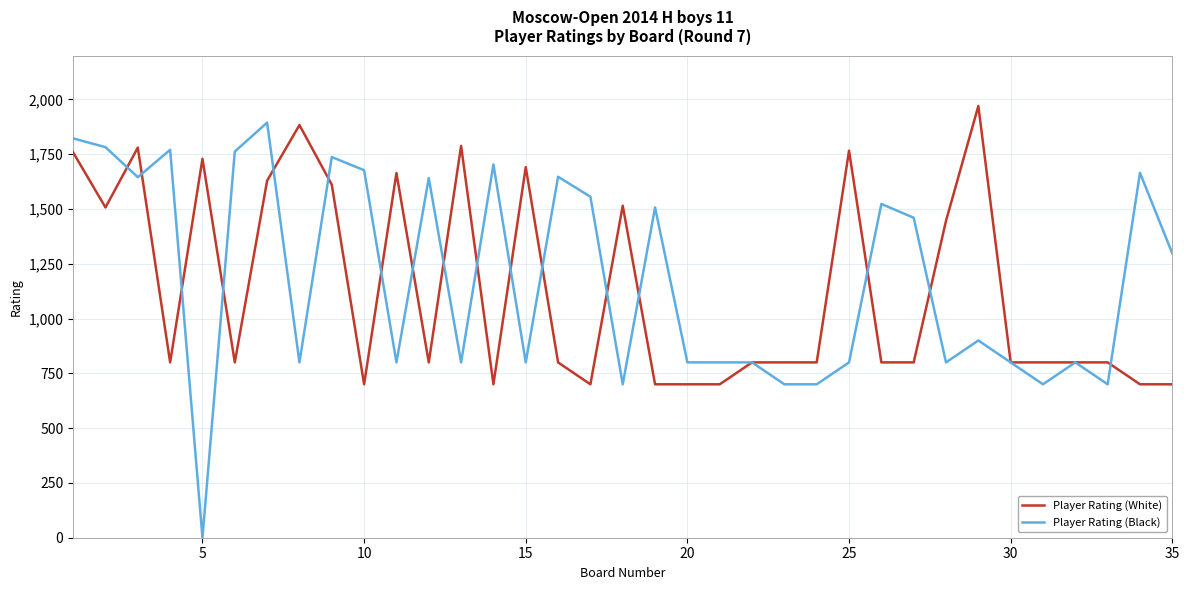

What is the lowest value of the Player Rating (White) series?

700